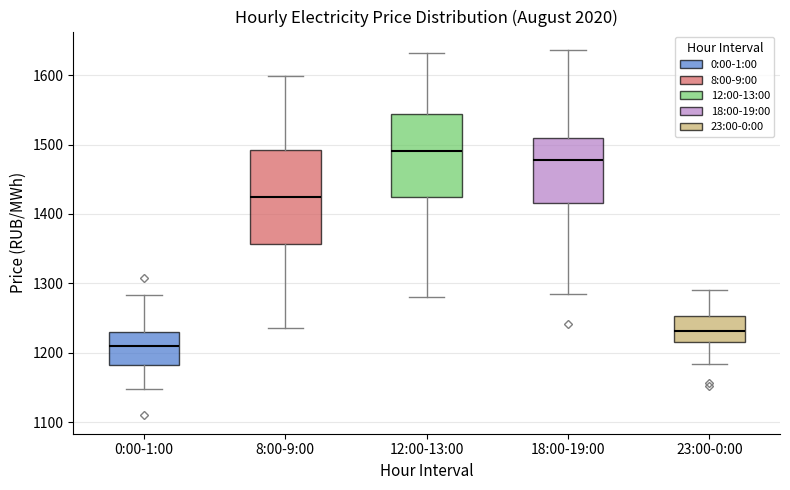

Which box's median line is the lowest?

0:00-1:00